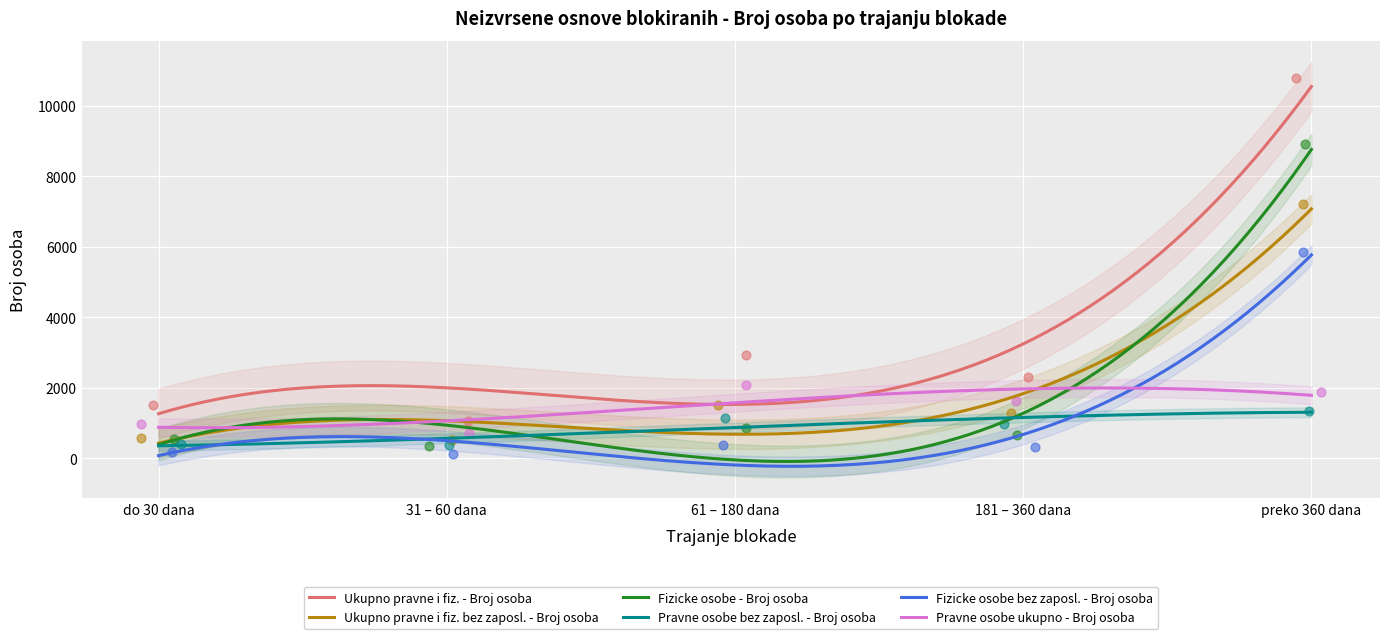

Which series has the largest total across all categories?

Ukupno pravne i fiz. - Broj osoba